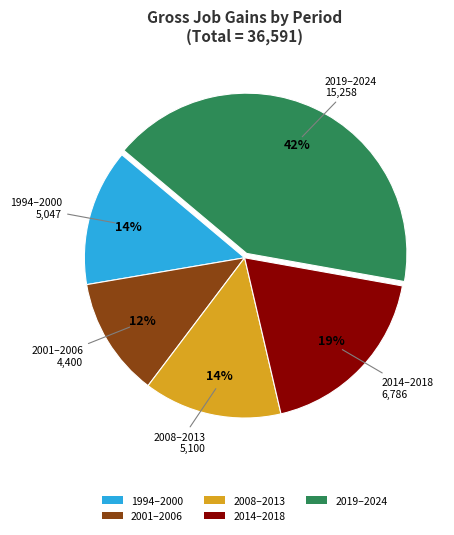

Is it true that 2001–2006 is 20% of the pie?

False